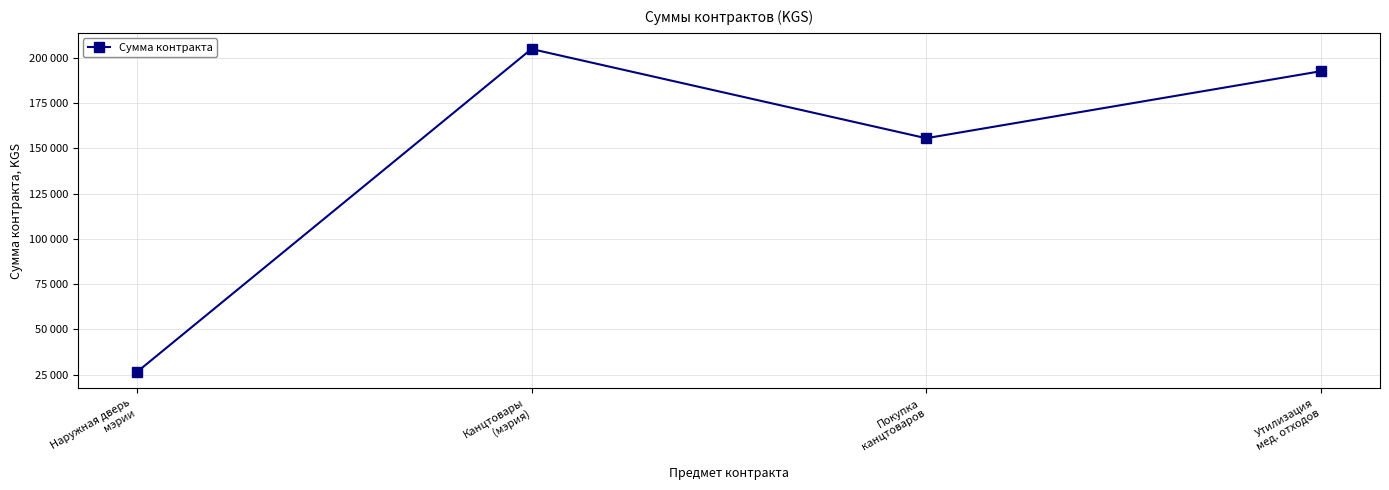

At which category does the data reach its first local peak?

Канцтовары
(мэрия)